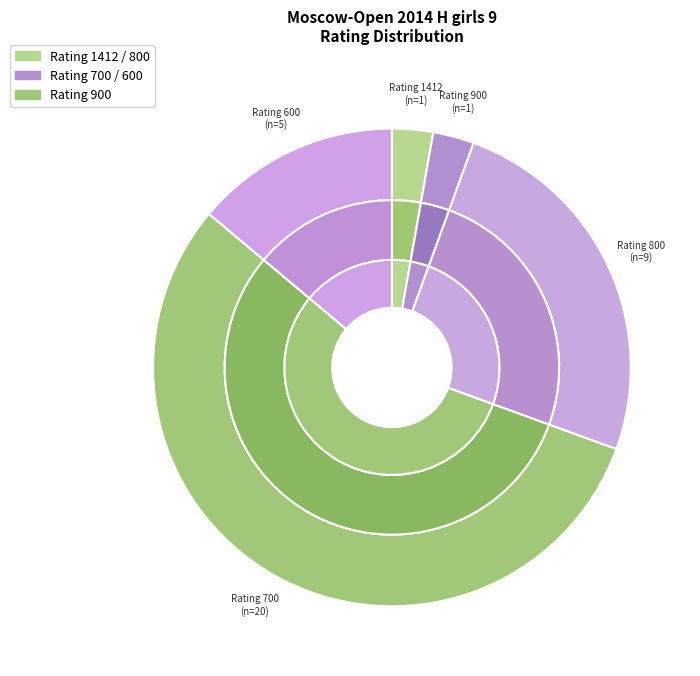

The 1412 slice represents 3% of the pie. True or false?

True